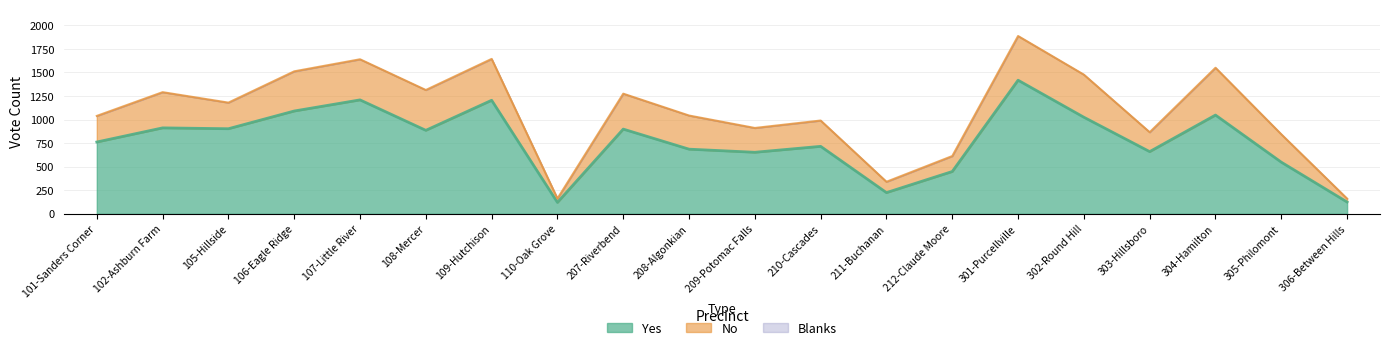

Rank the series by their average value, from highest to lowest.

Yes, No, Blanks